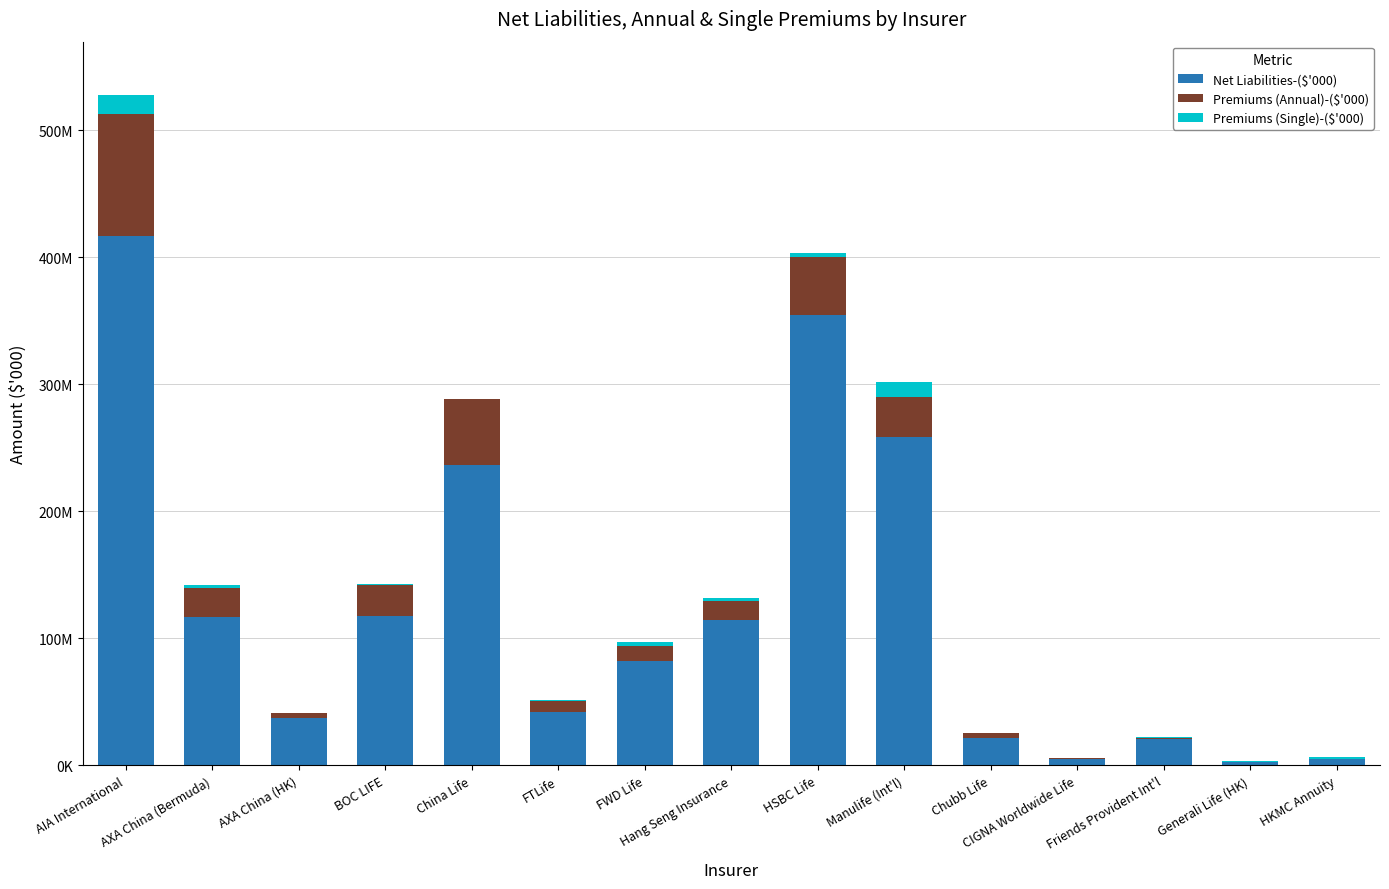

What is the difference between the second highest and second lowest values in the Net Liabilities-($'000) series?

349736627